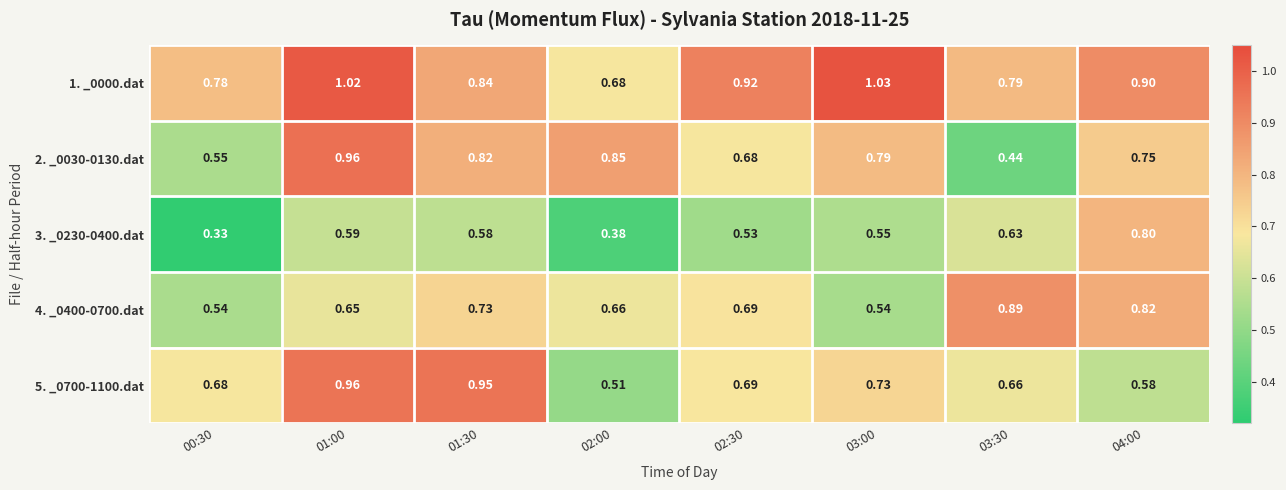

Which series has the widest spread of values?

2. _0030-0130.dat